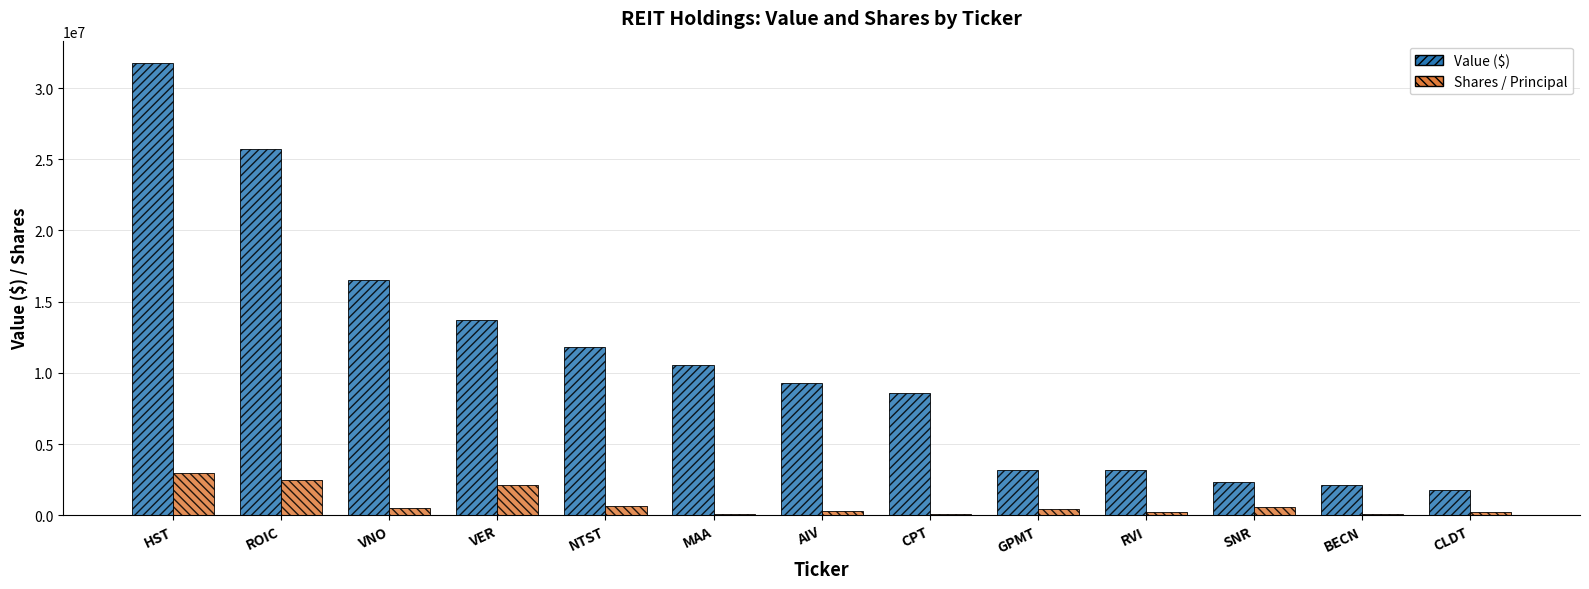

Read the Shares / Principal value at CPT.

96800